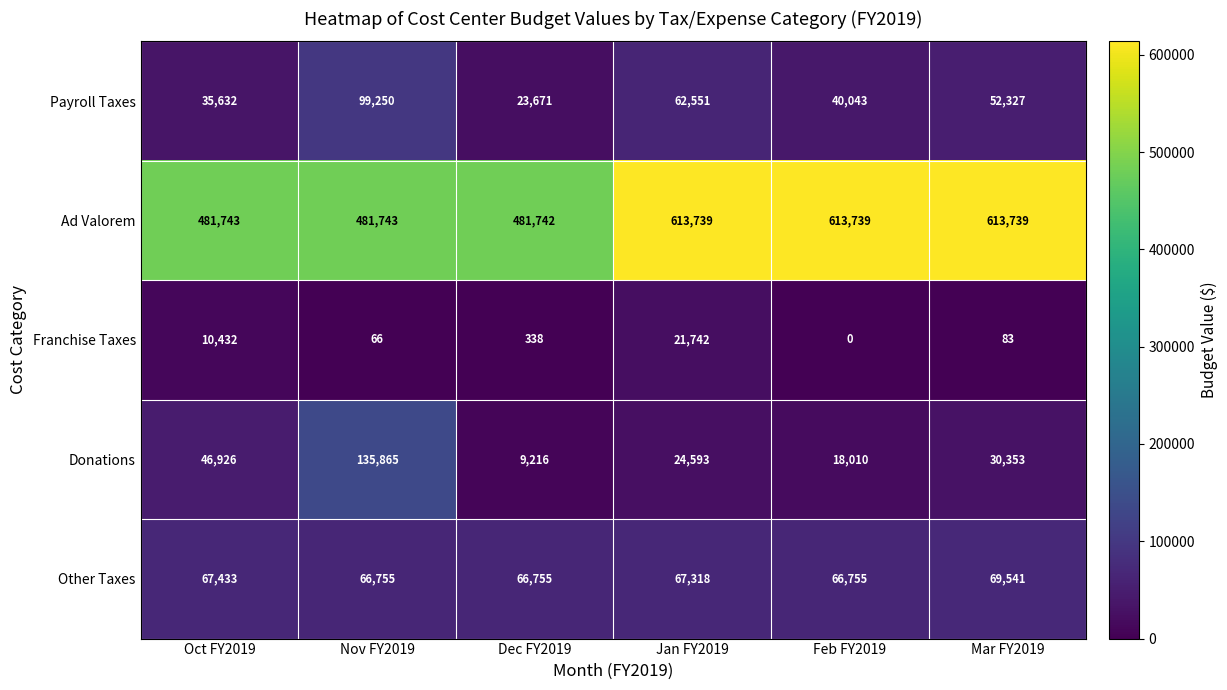

The Donations series shows 5335 at Dec FY2019. True or false?

False